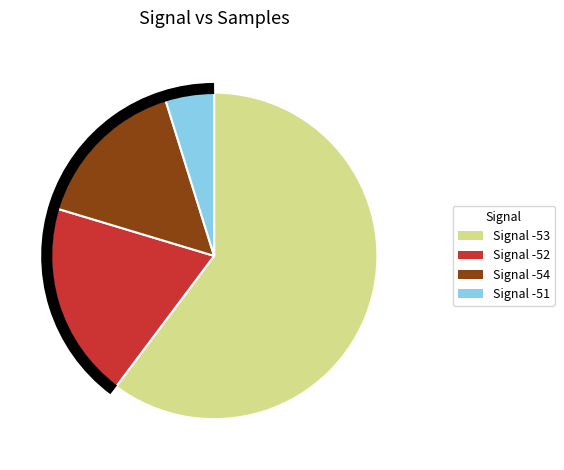

Is there any slice that represents more than half of the pie?

Yes